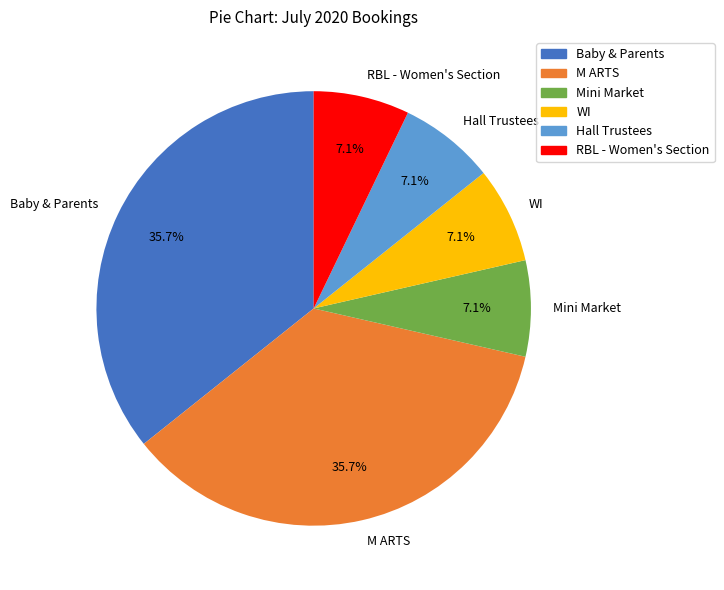

Is the sum of WI and Hall Trustees greater than half?

No